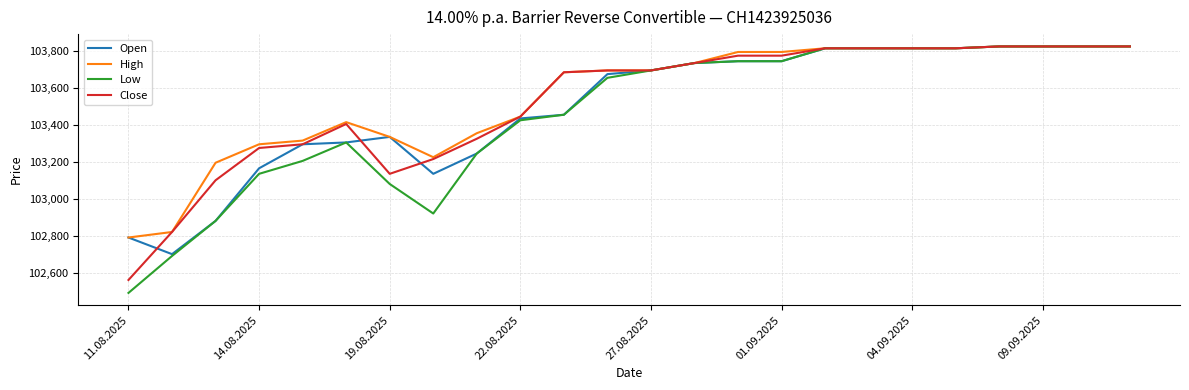

Which series has the largest range (max minus min)?

Low